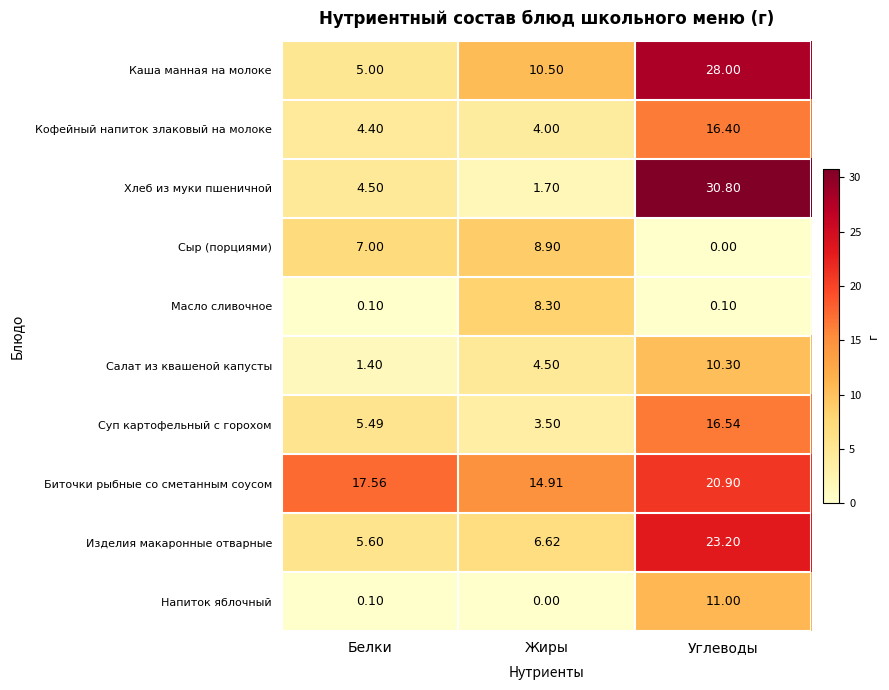

At which label does Хлеб из муки пшеничной first exceed 4?

Белки